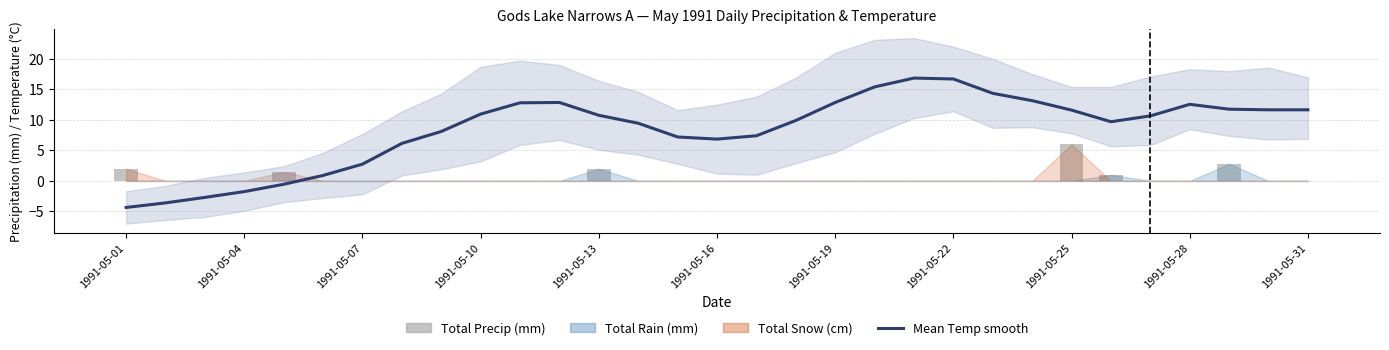

Which series has the largest total across all categories?

Mean Temp smooth (°C)